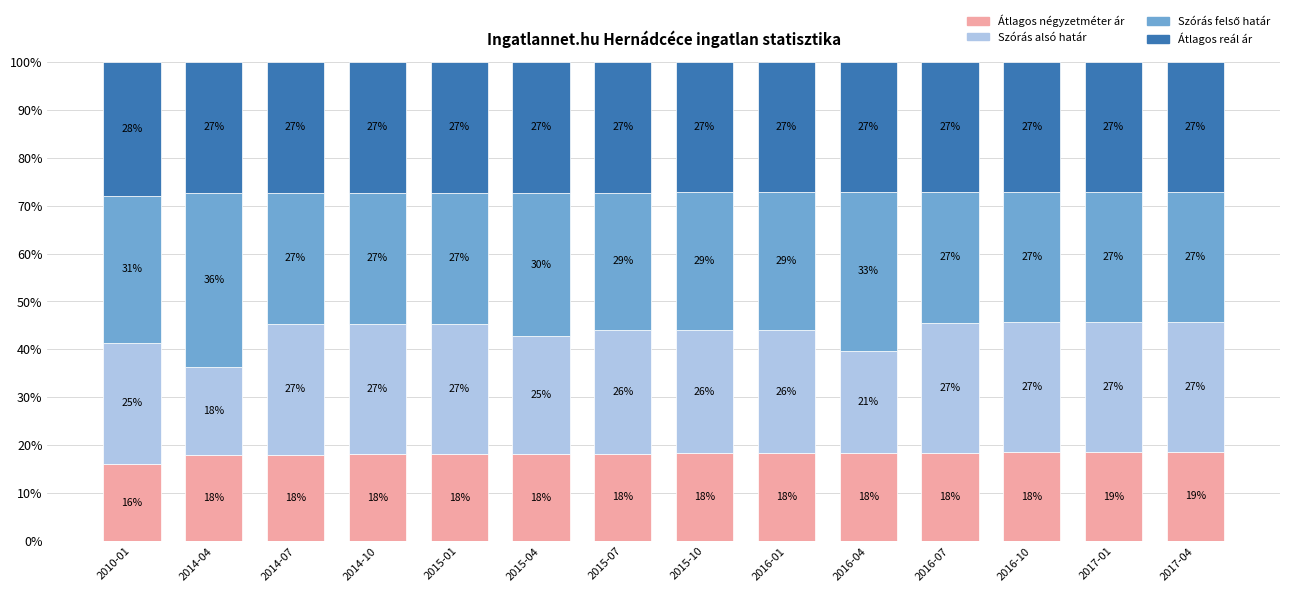

What is the minimum value for Átlagos négyzetméter ár?

16.1